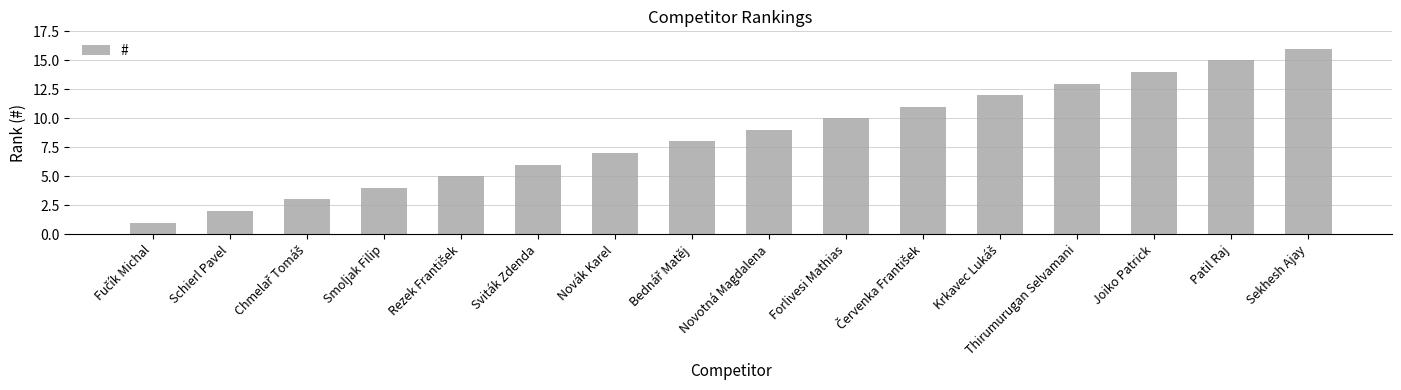

What is the sum of the values at Joiko Patrick and Novák Karel?

21